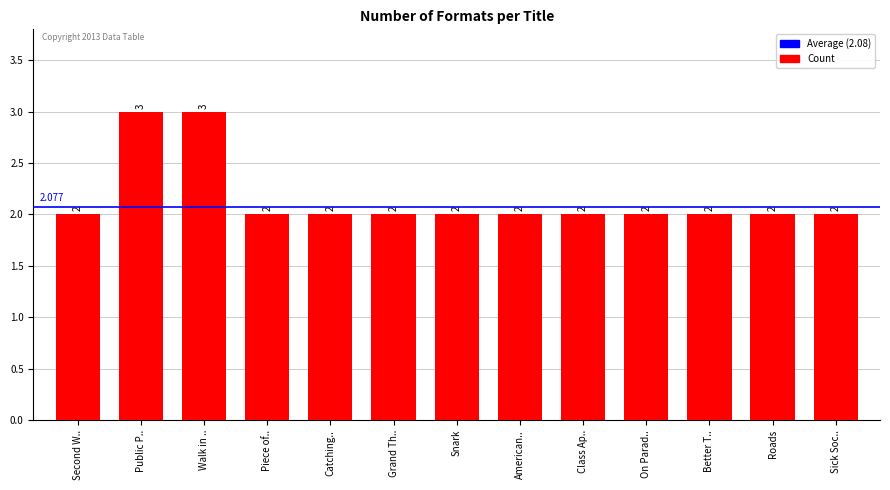

What is the label of the 5th bar from the left?

Catching..